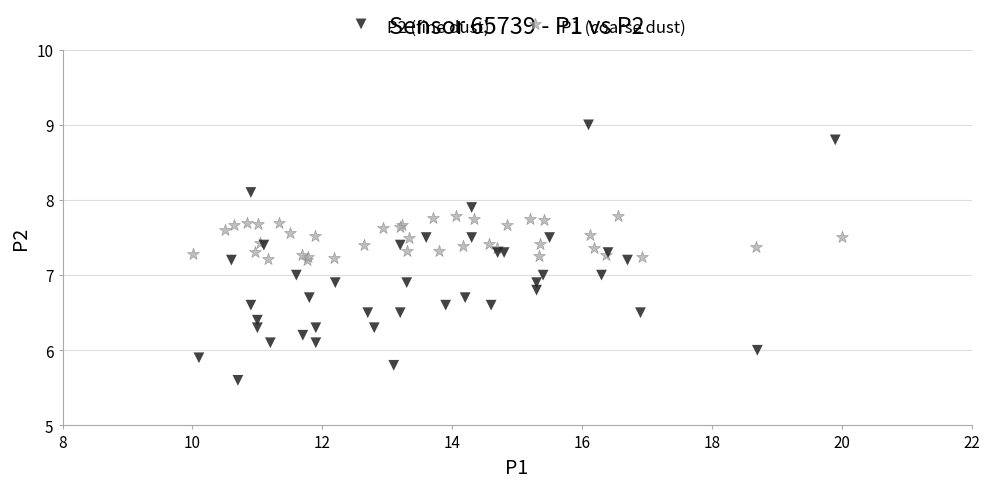

Which series contains the lowest Y value?

P2 (fine dust)